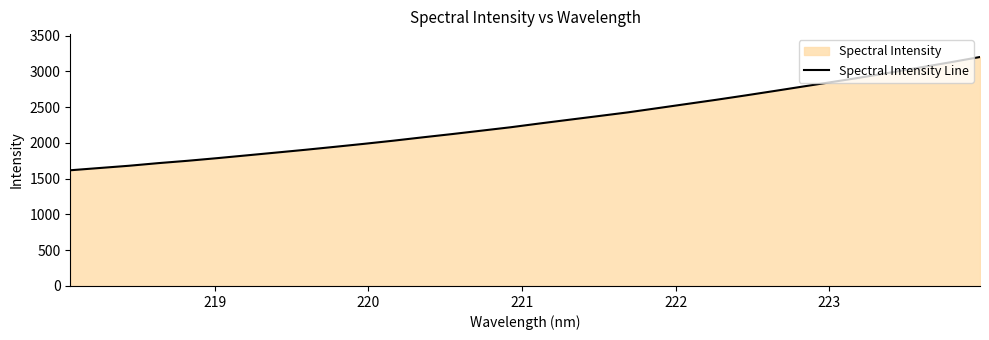

What is the greatest value displayed?

3201.8